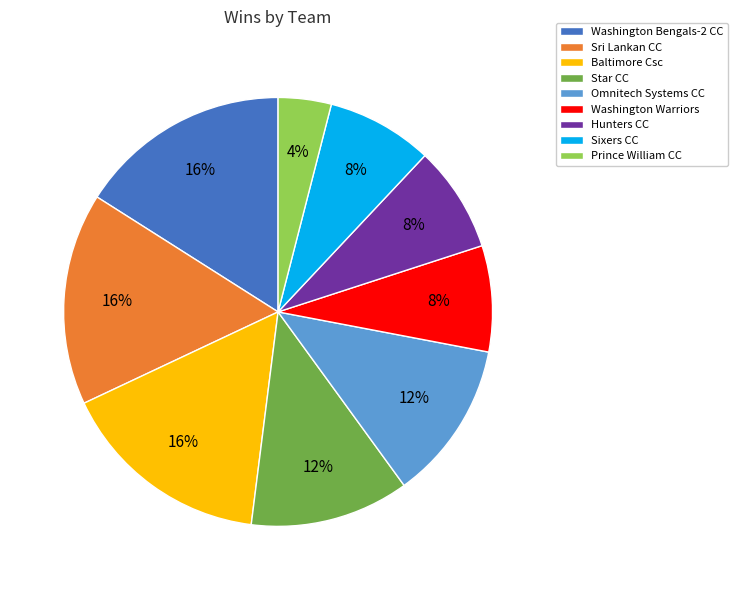

Which category has the smallest portion of the pie?

Prince William CC